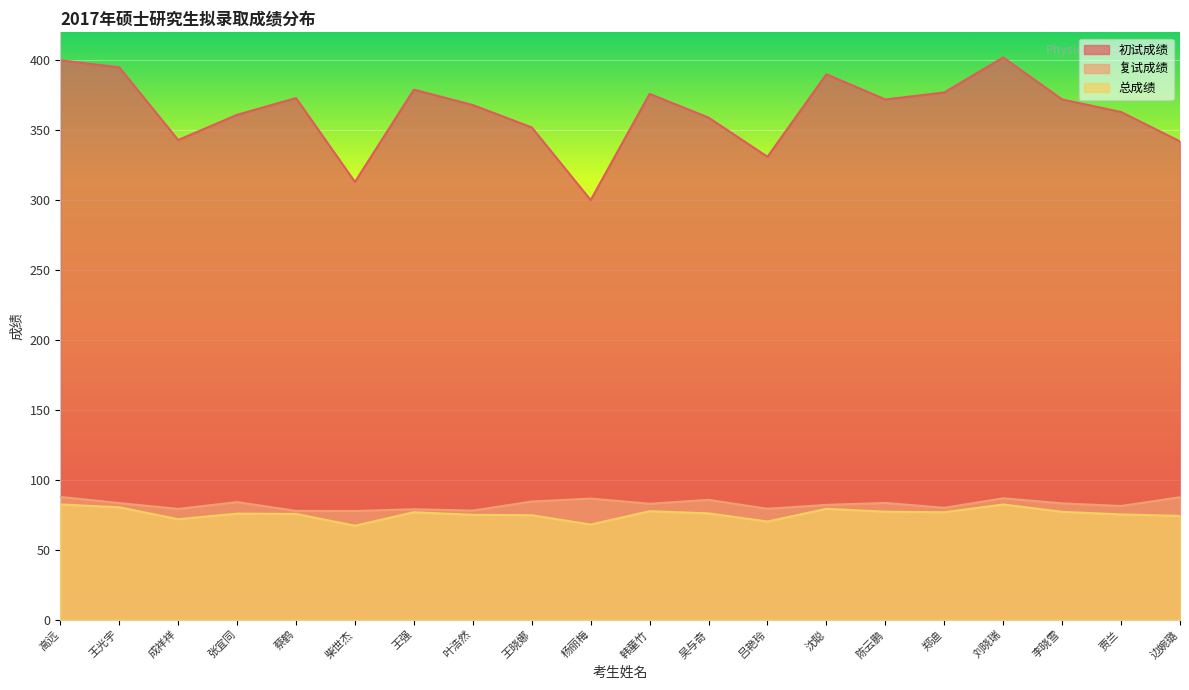

Between 陈云鹏 and 贾兰, which series saw the biggest shift?

初试成绩